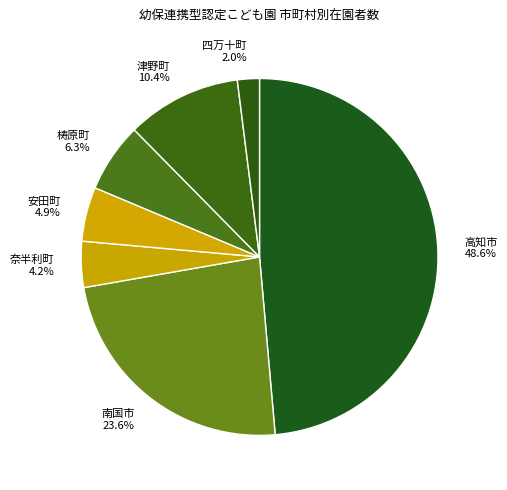

To the nearest percent, what is the average slice percentage?

14%